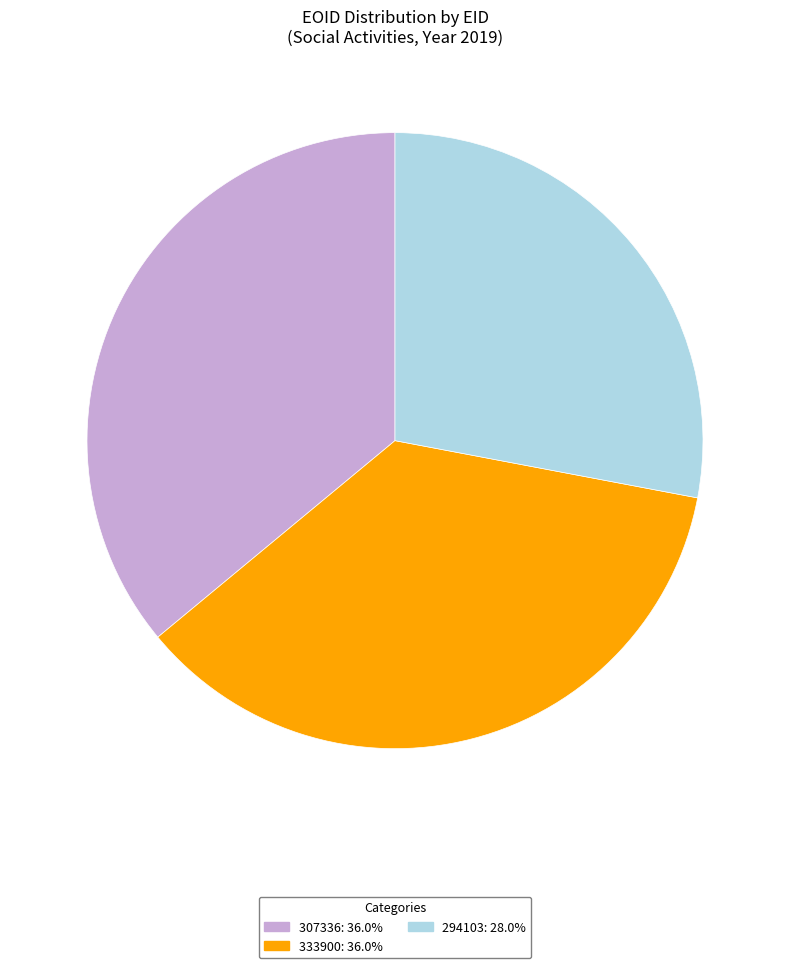

Approximately how many times larger is the value at 333900: 36.0% compared to 294103: 28.0%?

1.3